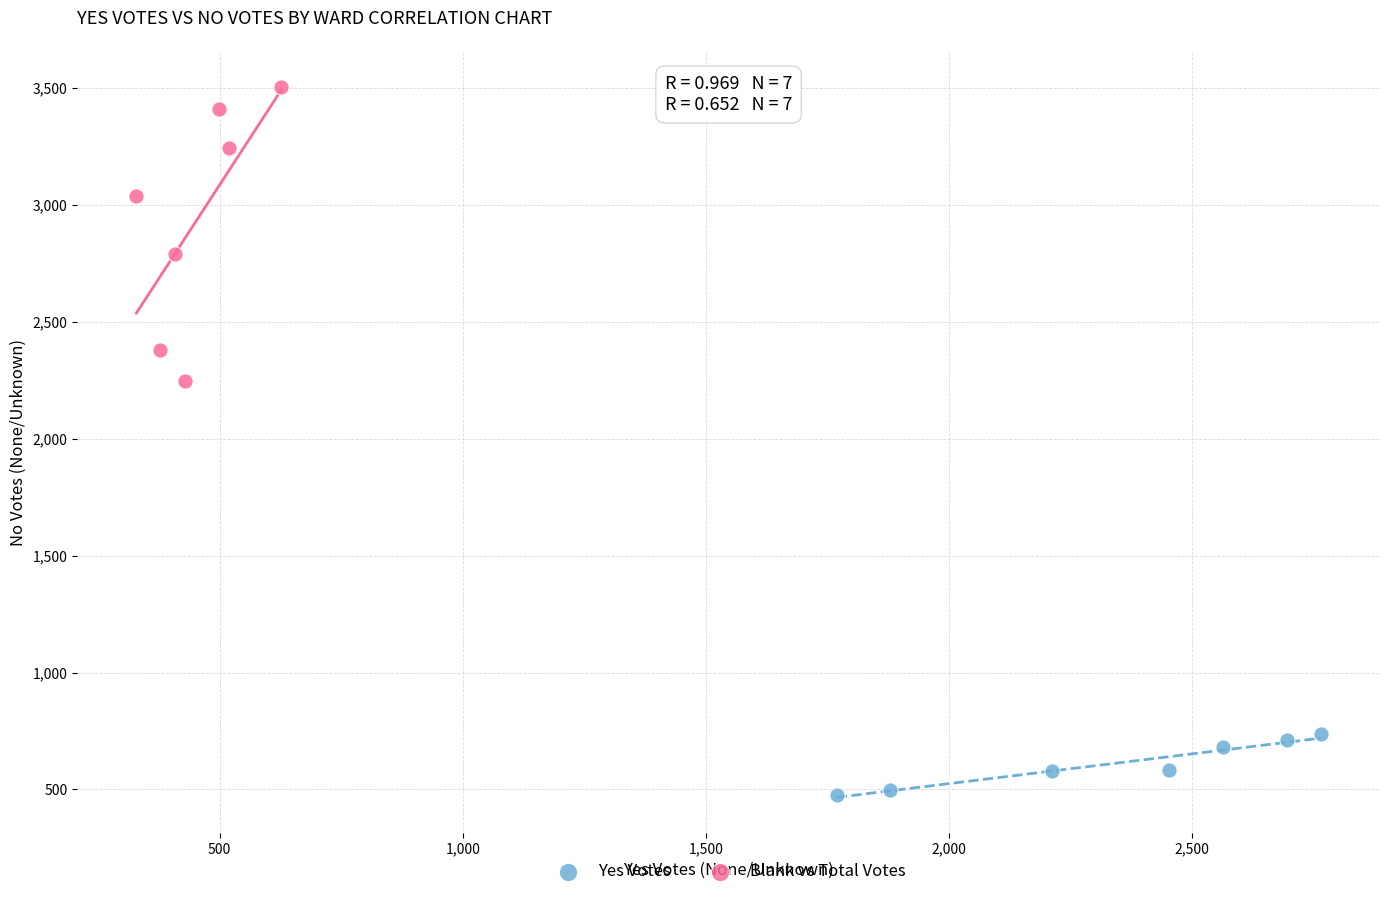

Which series has the largest Y range (max minus min)?

Blank vs Total Votes